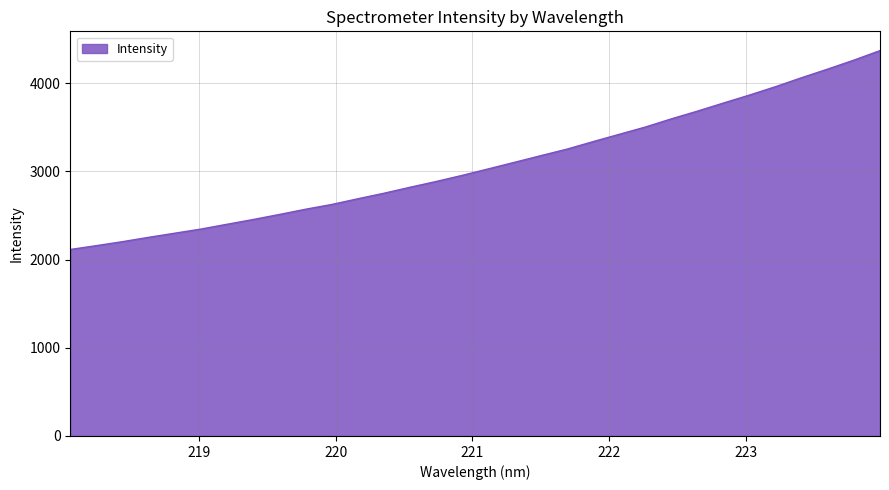

What is the minimum value shown in the chart?

2113.7